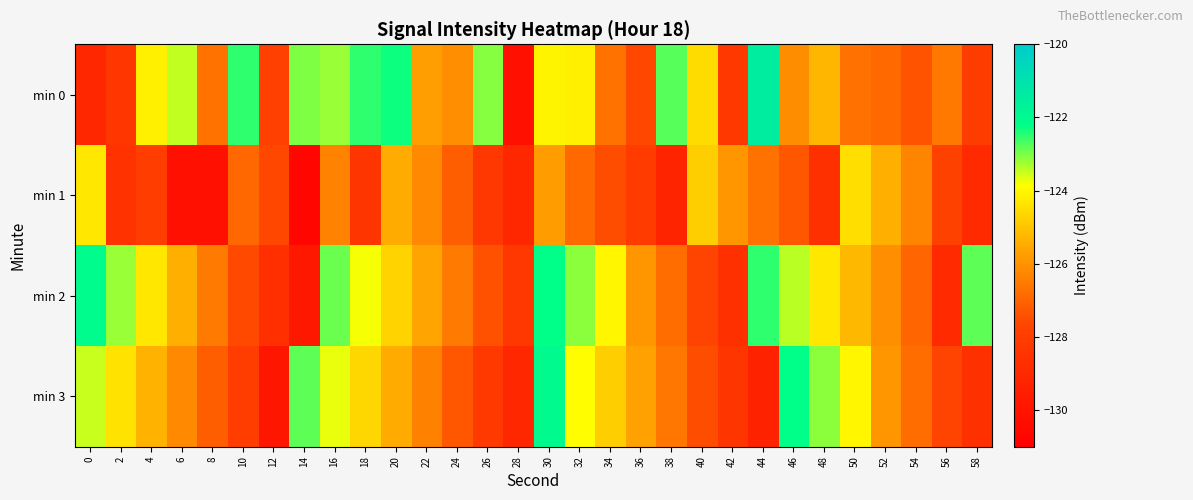

What is the total value across all series at 40?

-504.5